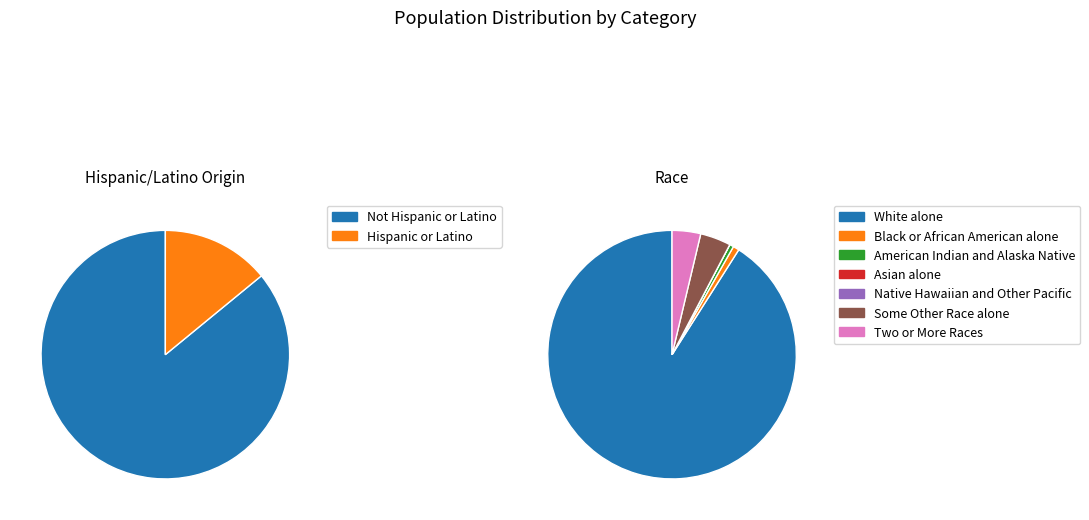

What percentage is NOT represented by Hispanic or Latino?

85.9%